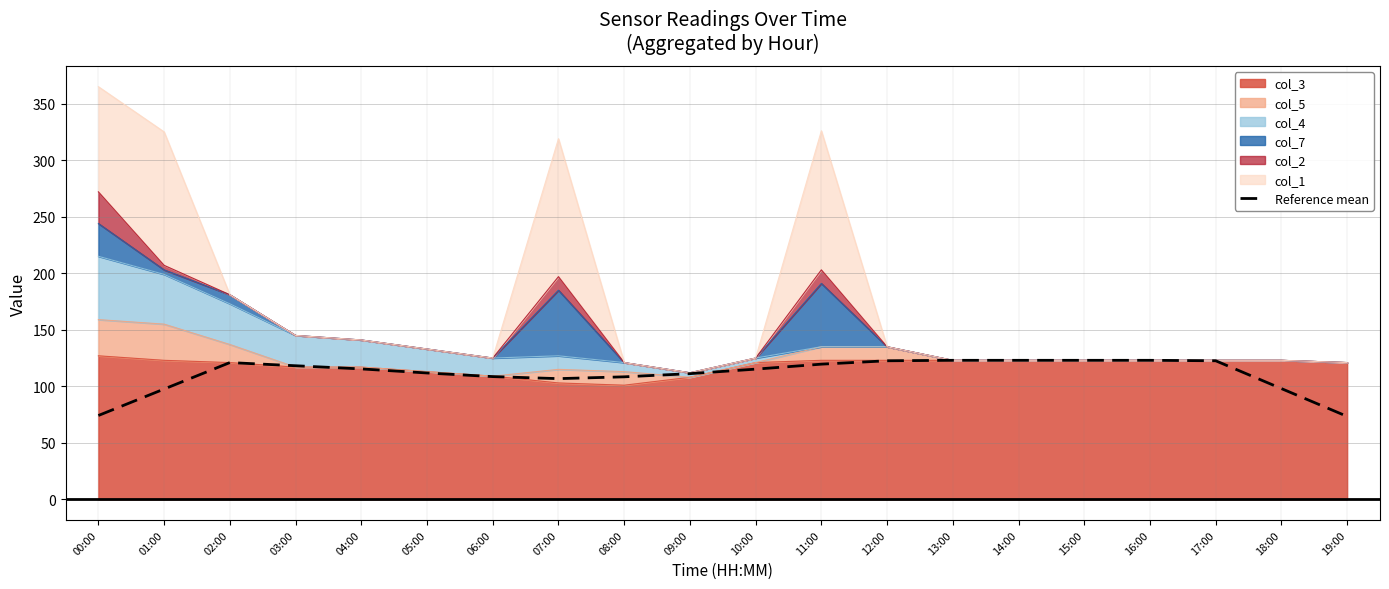

Is it true that the value at 13:00 is 28.6?

False